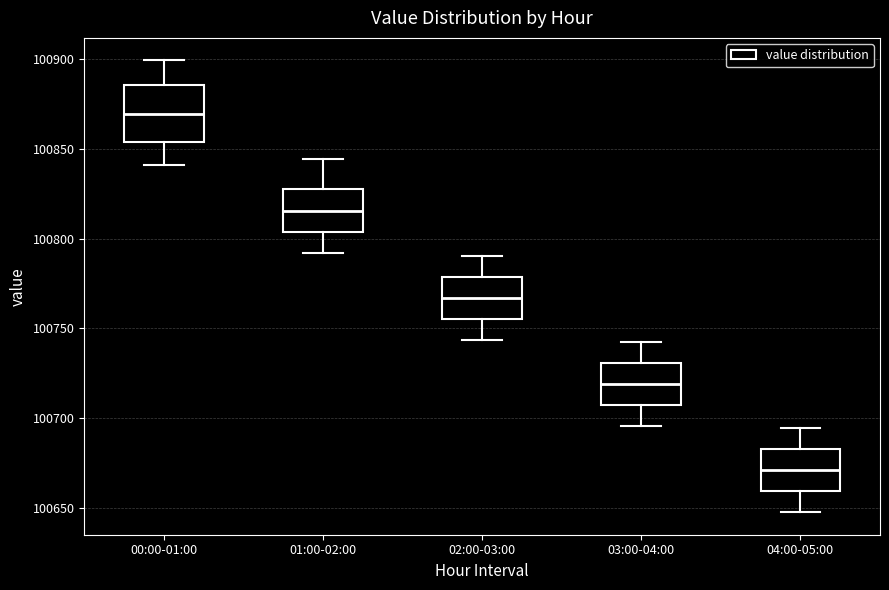

Reading left to right, read every box against the y-axis: the position of its median line, the range the box covers, and the ends of its whiskers. The values are not printed on the chart, so give them approximately, as read against the axis.

00:00-01:00: median 100870, box 100855 to 100885, whiskers 100840 to 100900
01:00-02:00: median 100815, box 100805 to 100825, whiskers 100790 to 100845
02:00-03:00: median 100765, box 100755 to 100780, whiskers 100745 to 100790
03:00-04:00: median 100720, box 100705 to 100730, whiskers 100695 to 100745
04:00-05:00: median 100670, box 100660 to 100685, whiskers 100650 to 100695